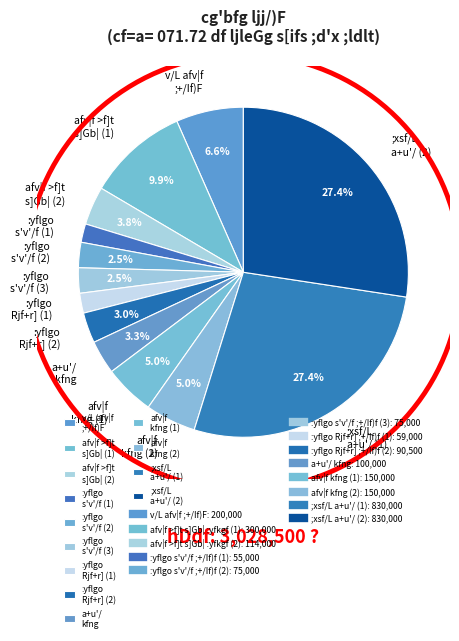

Is a+u'/ kfng the majority of the pie?

No